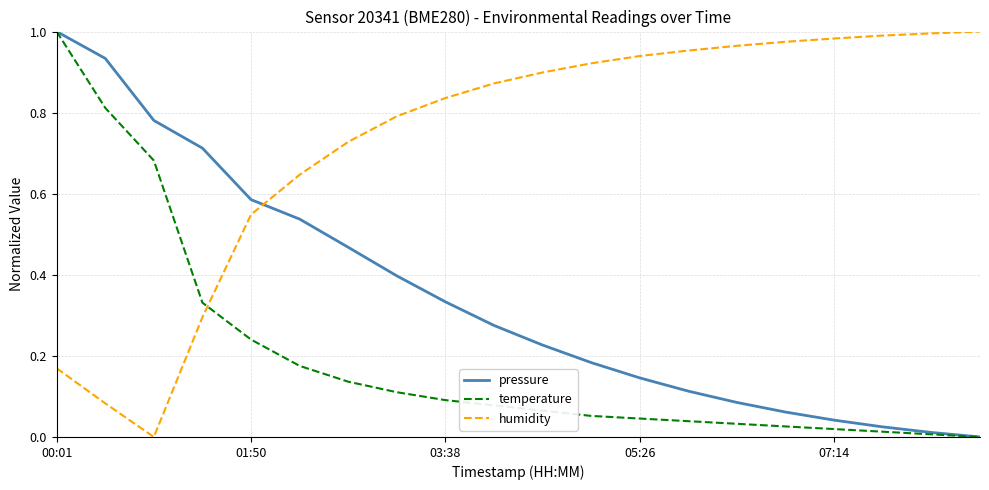

How many intersections are there between temperature and humidity?

1